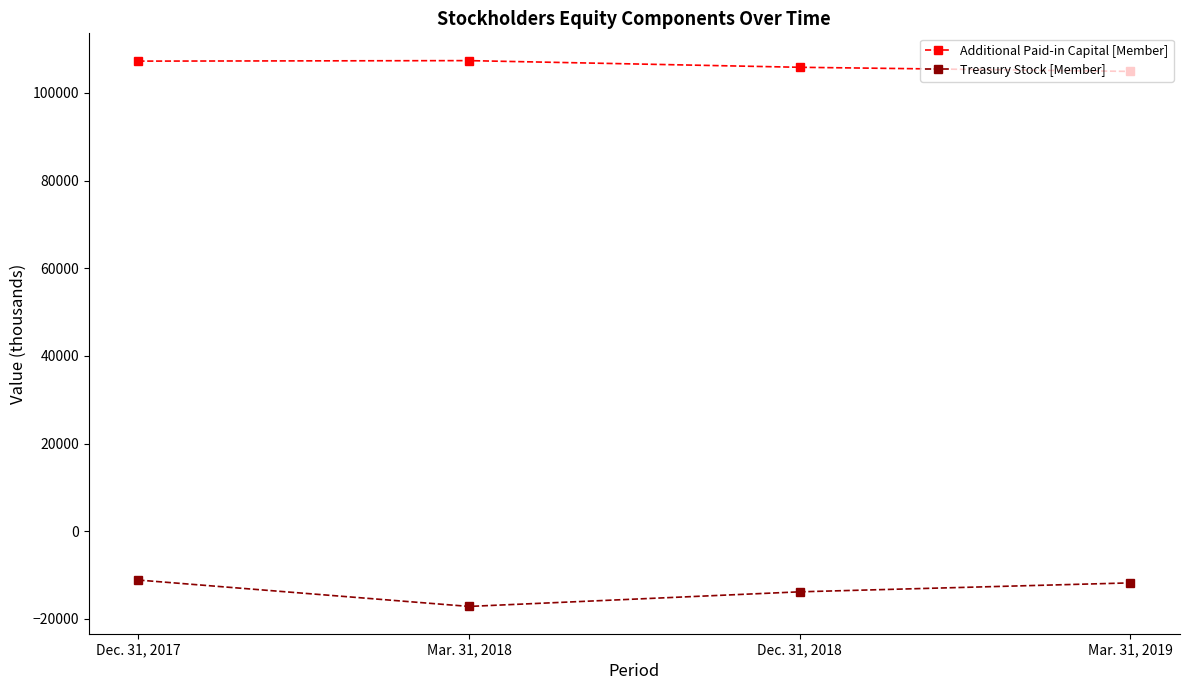

The value of Additional Paid-in Capital [Member] at Dec. 31, 2017 is 107256. True or false?

True